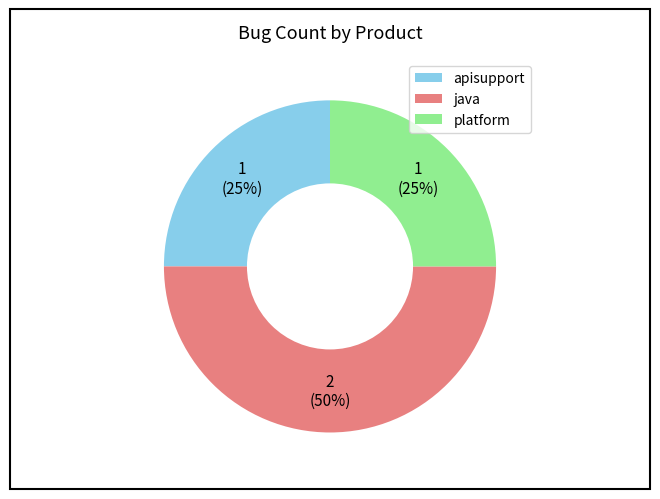

What is the largest slice in the pie chart?

java